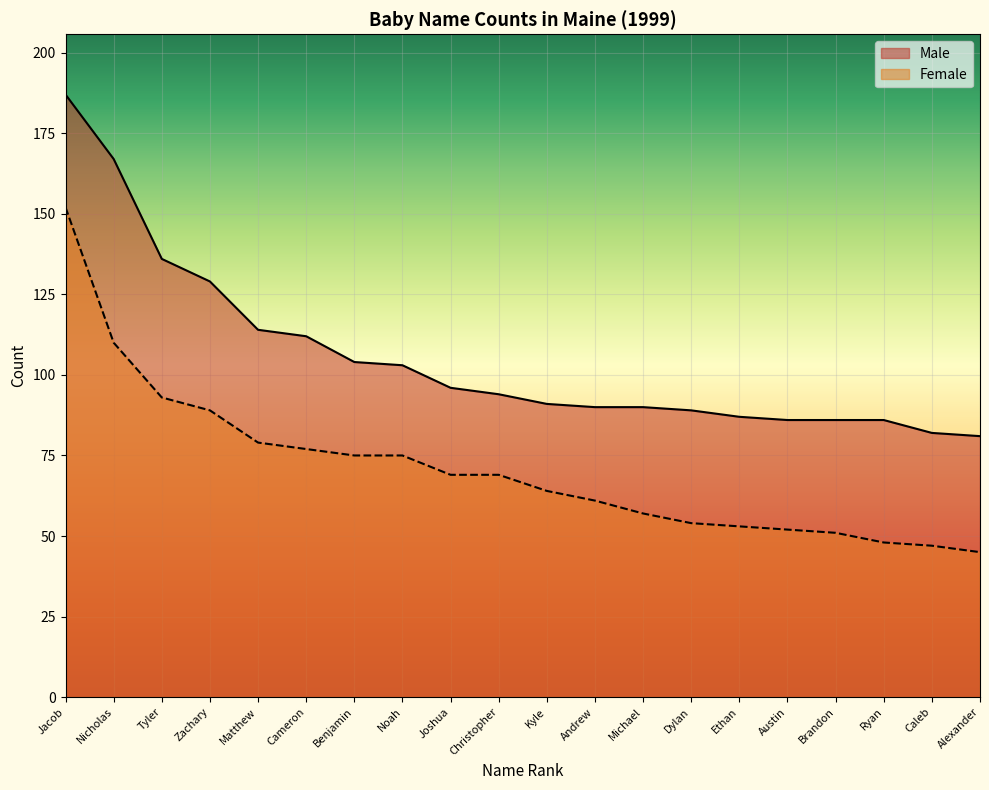

The Female series shows 75 at Noah. True or false?

True